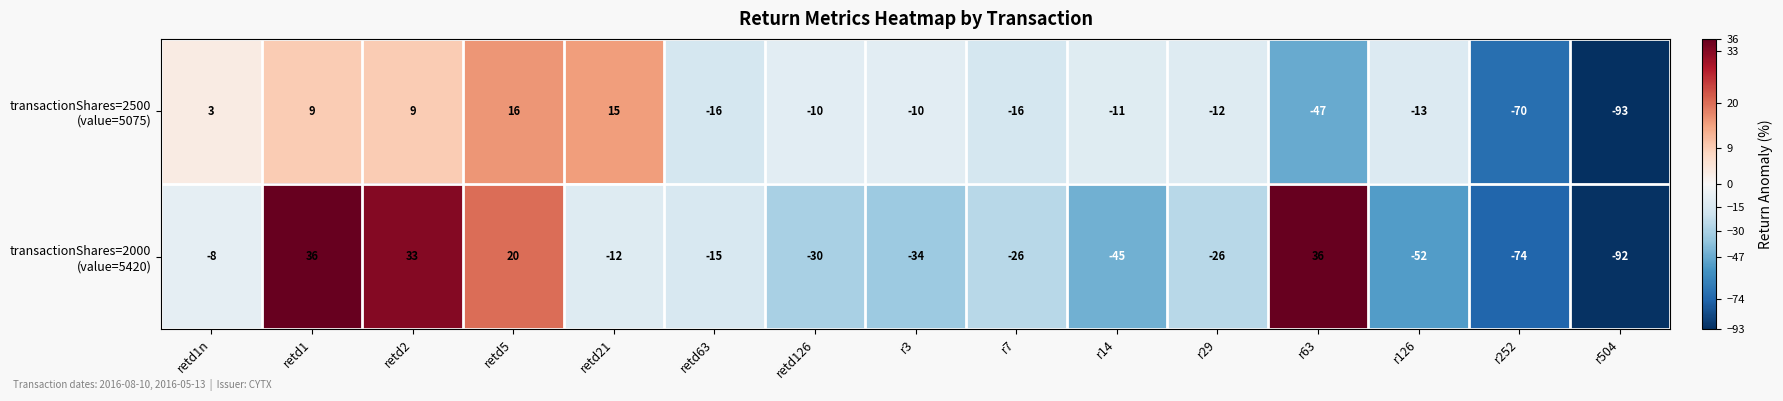

How many distinct data groups are displayed?

2